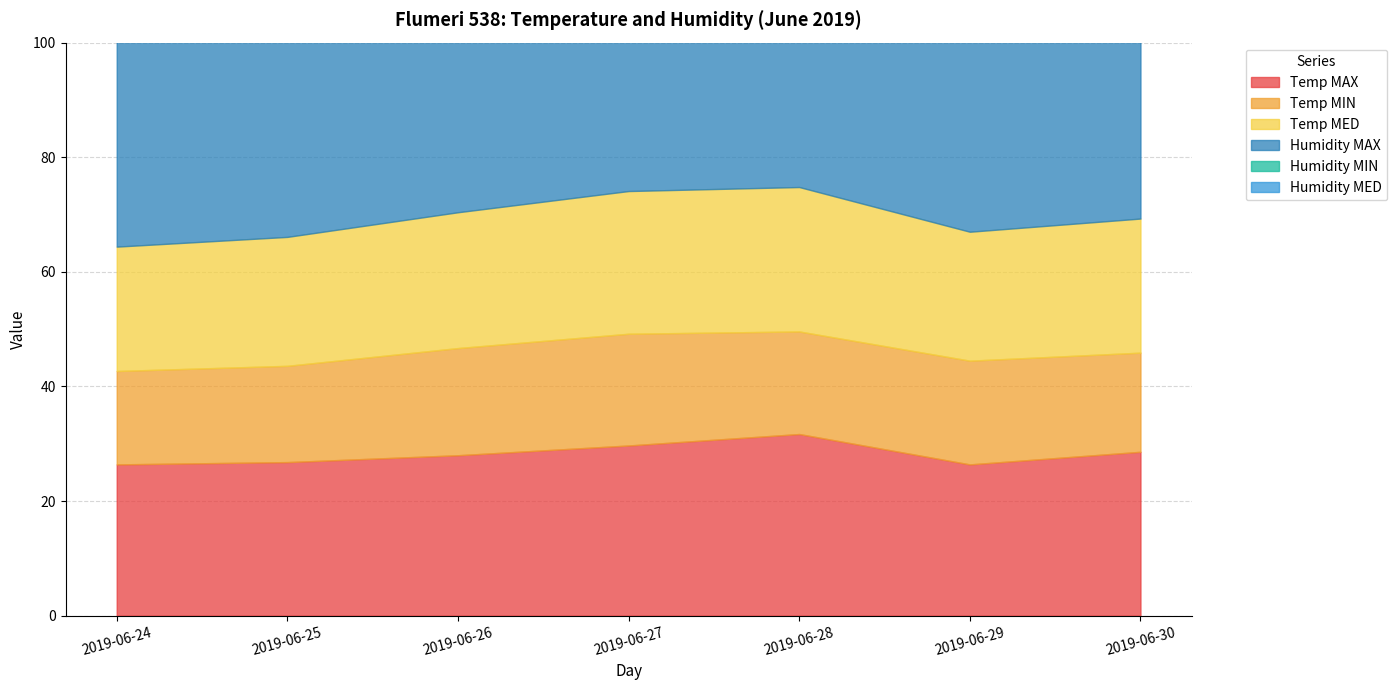

Does the chart have visible grid lines?

Yes